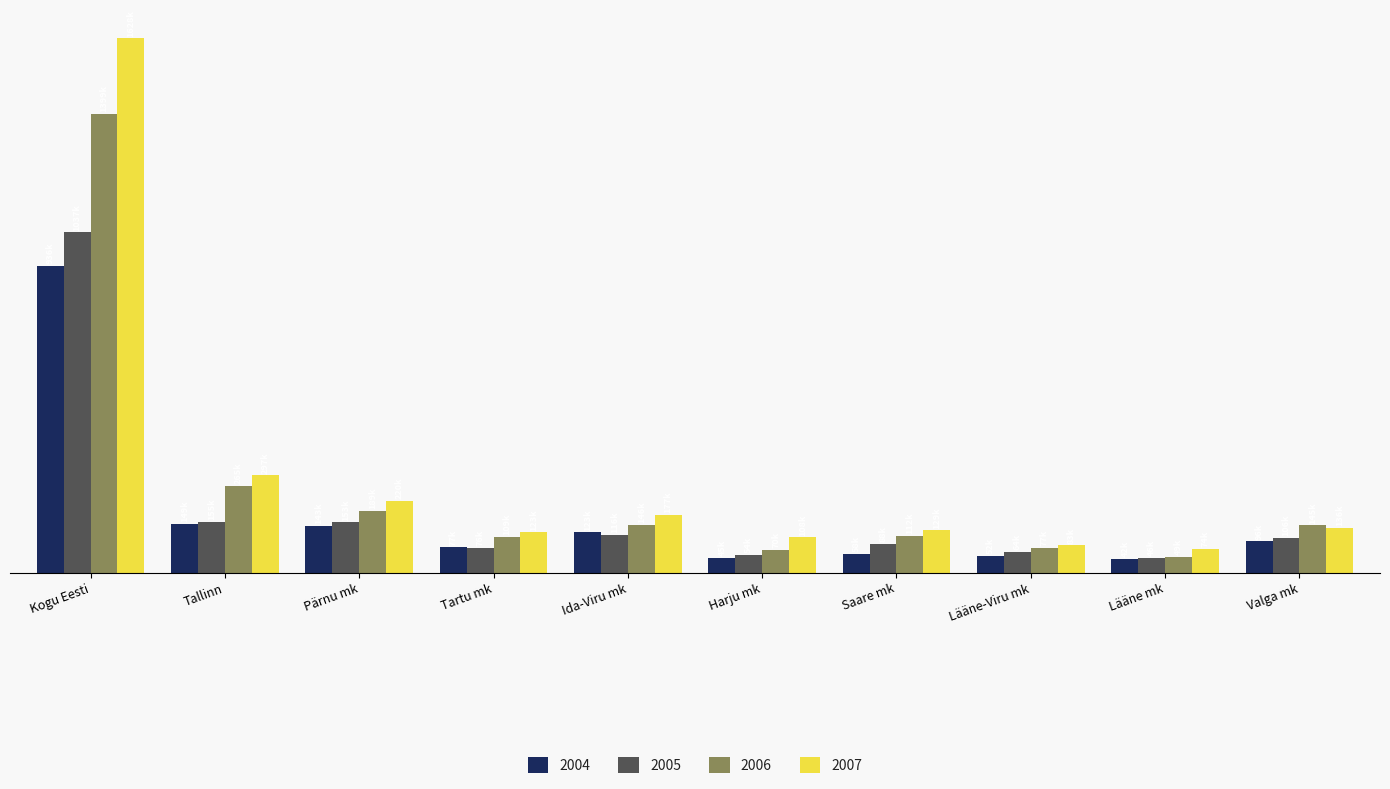

What are all the series names shown in the legend?

2004, 2005, 2006, 2007